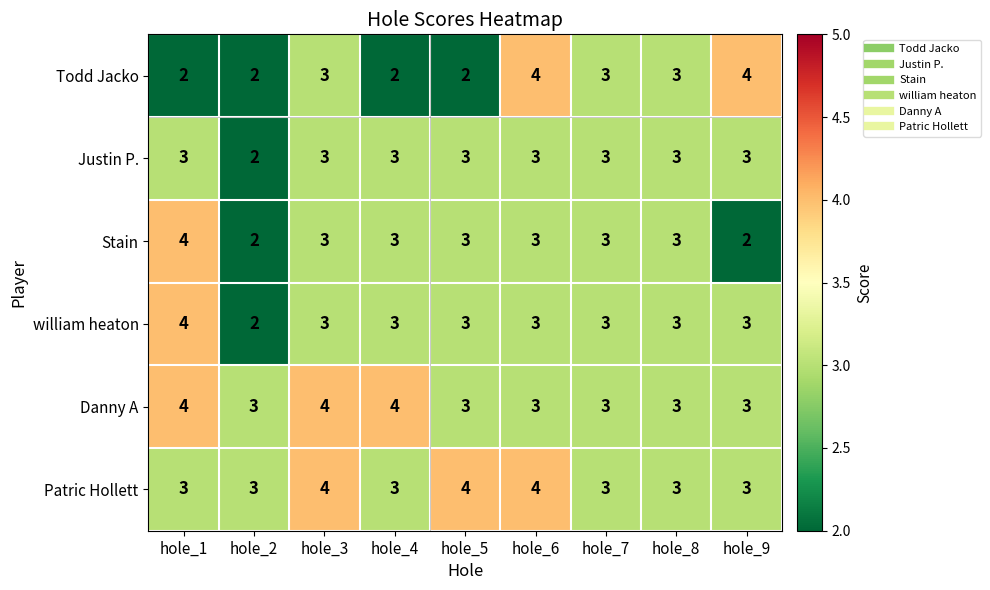

What is the average value of the Danny A series?

3